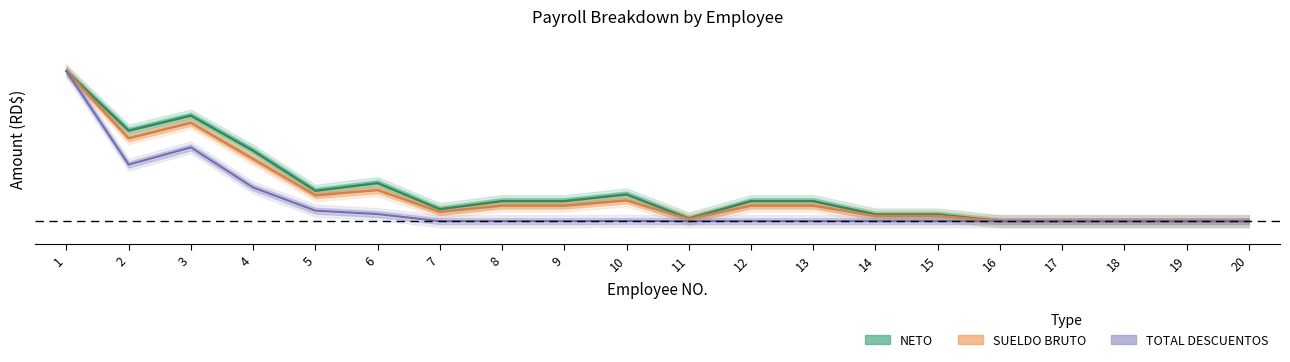

What are all the series names shown in the legend?

NETO, SUELDO BRUTO, TOTAL DESCUENTOS